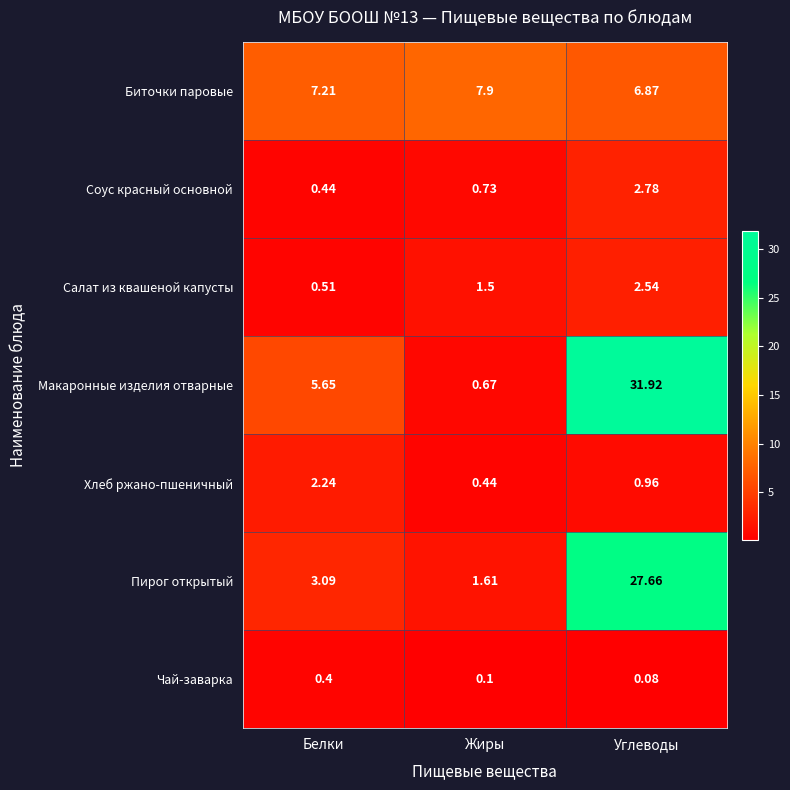

Where does the Биточки паровые series first go above 7?

Белки